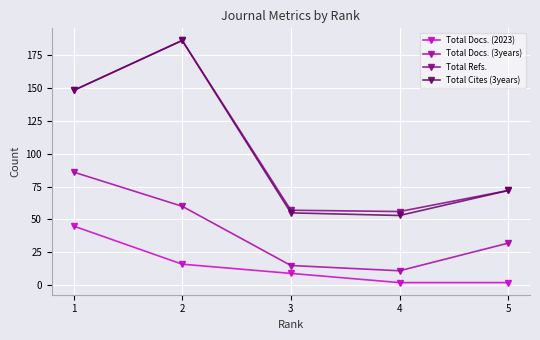

Which series has the widest spread of values?

Total Cites (3years)